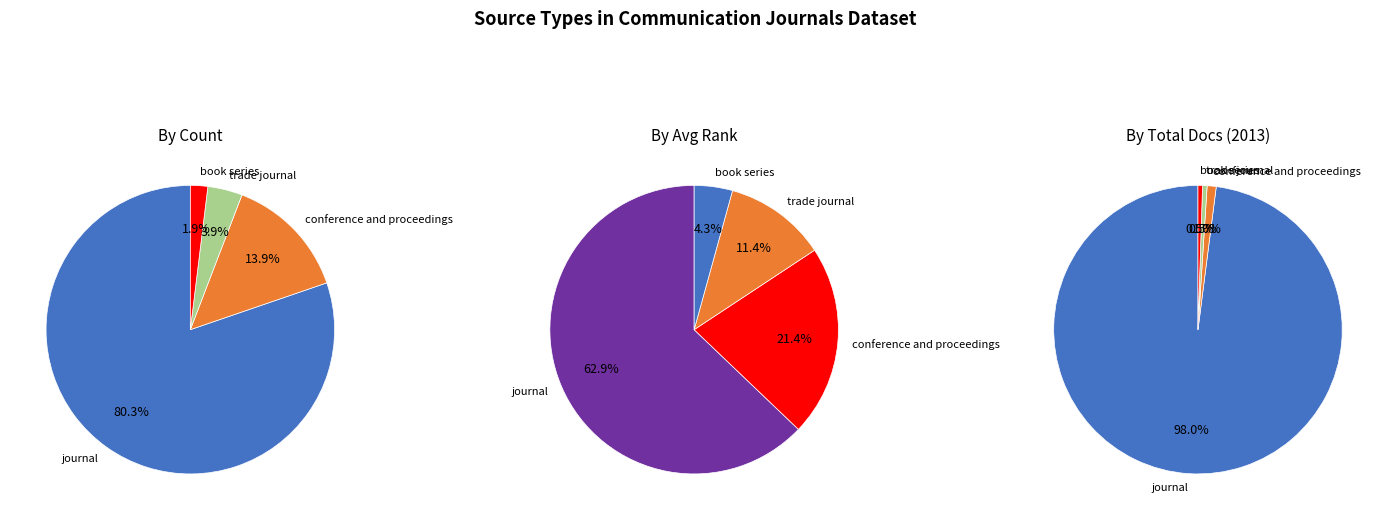

How many slices are in this pie chart?

4